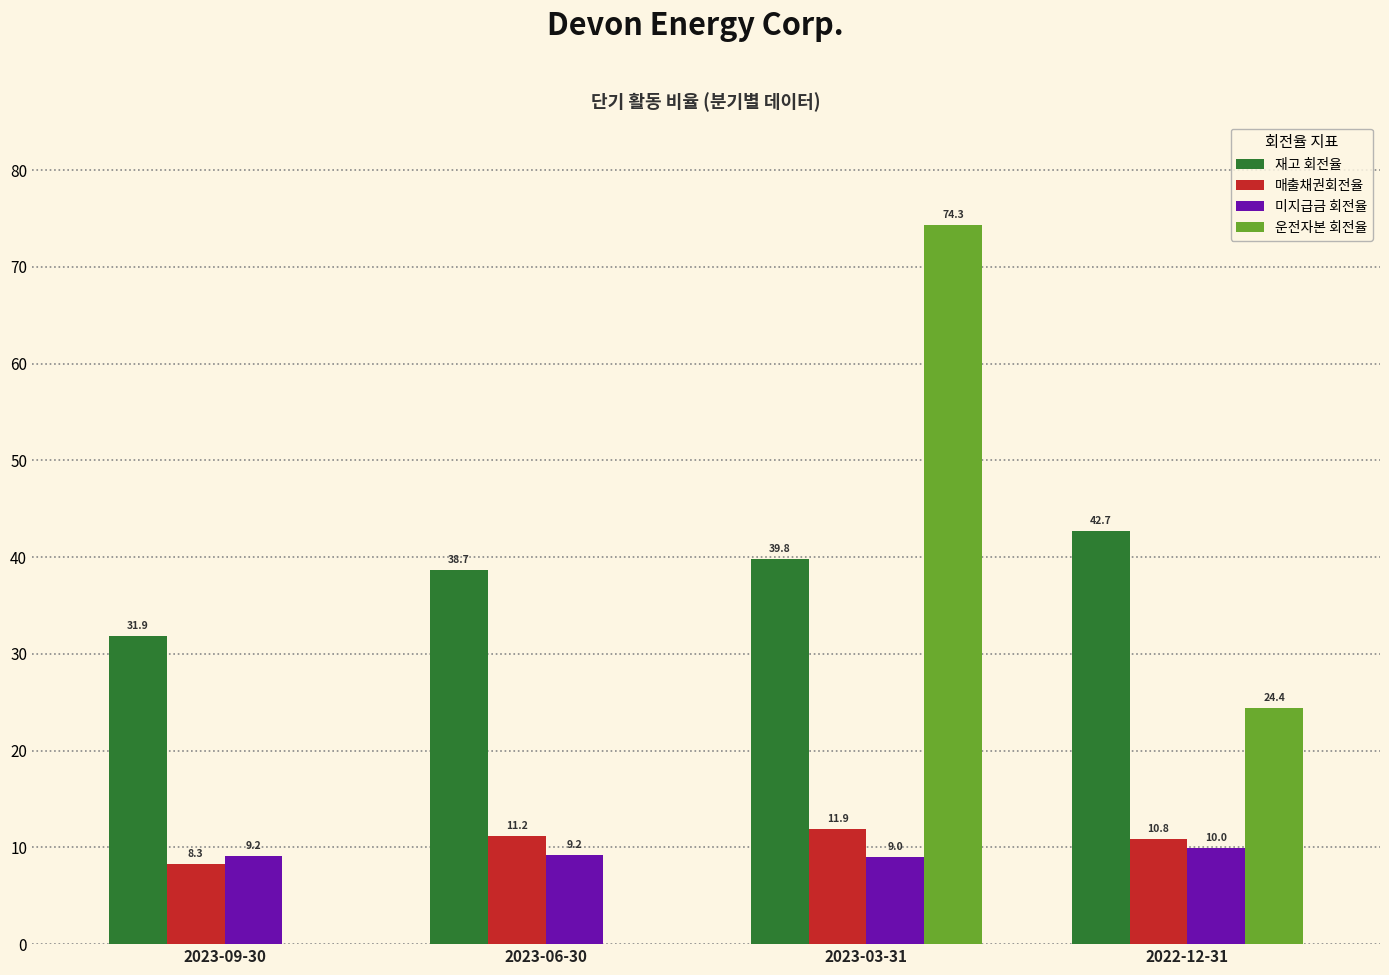

What is the sum of all 미지급금 회전율 values?

37.4